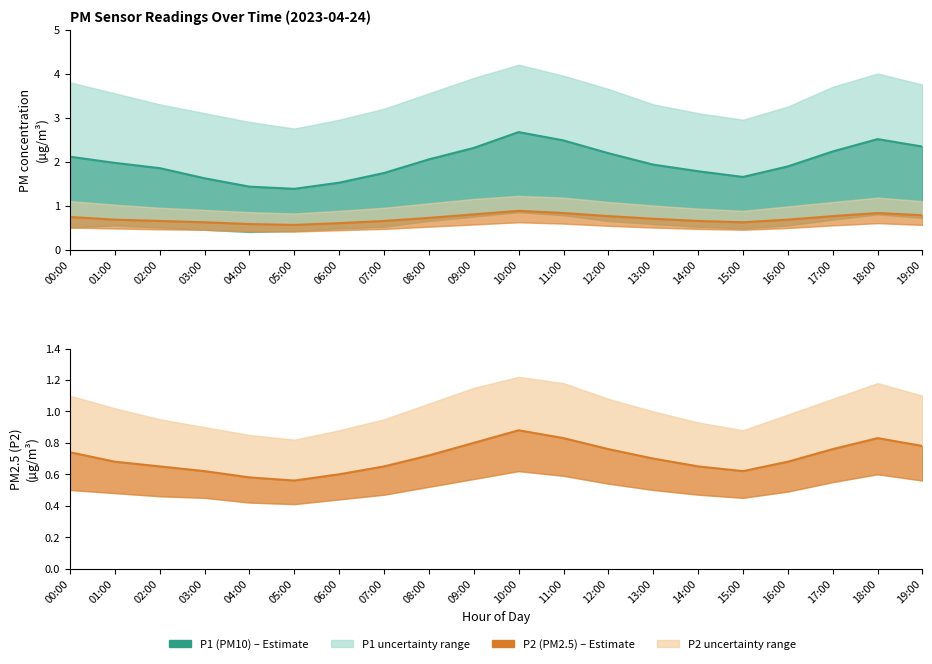

Is it true that P1 mean equals 2.3 at 09:00?

True